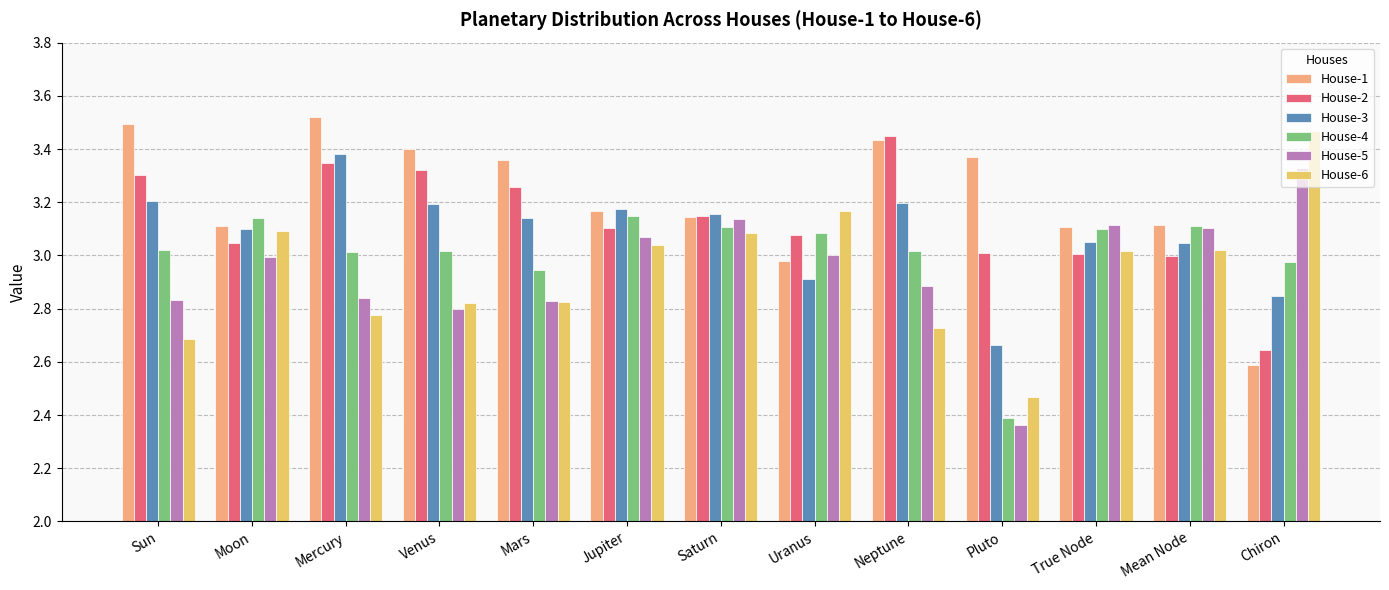

Between Mars and Pluto, which series saw the biggest shift?

House-4